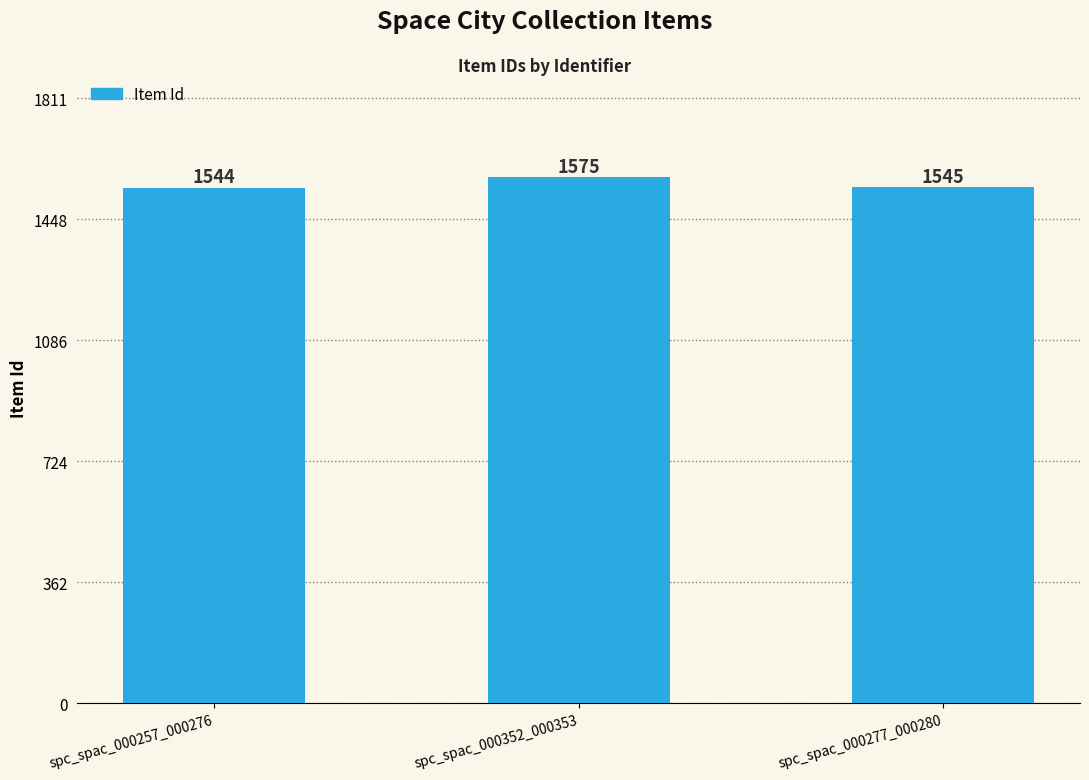

Which category has the highest value across all series?

spc_spac_000352_000353